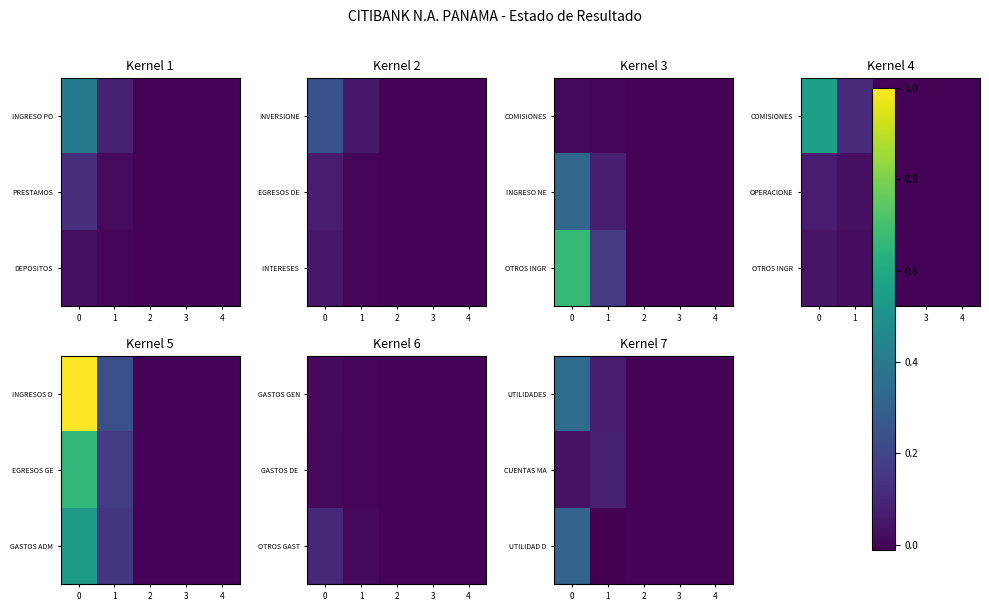

Rank the categories by UTILIDAD D value from lowest to highest.

1, 2, 3, 4, 0